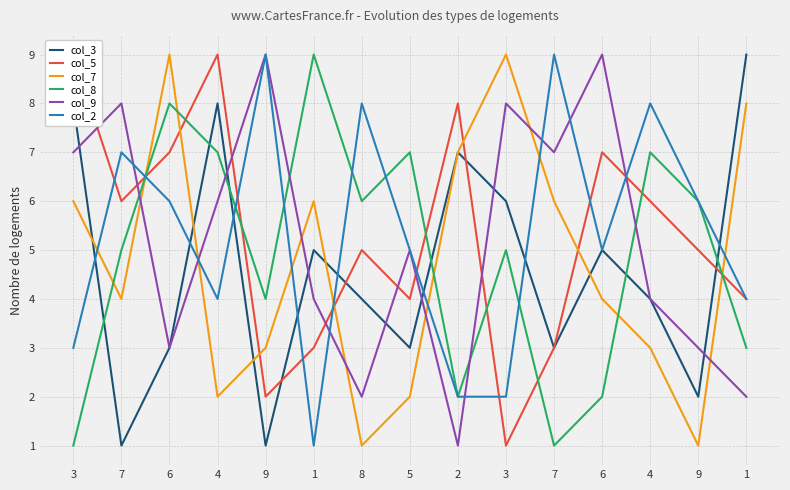

Where does the col_5 series first go above 5?

3